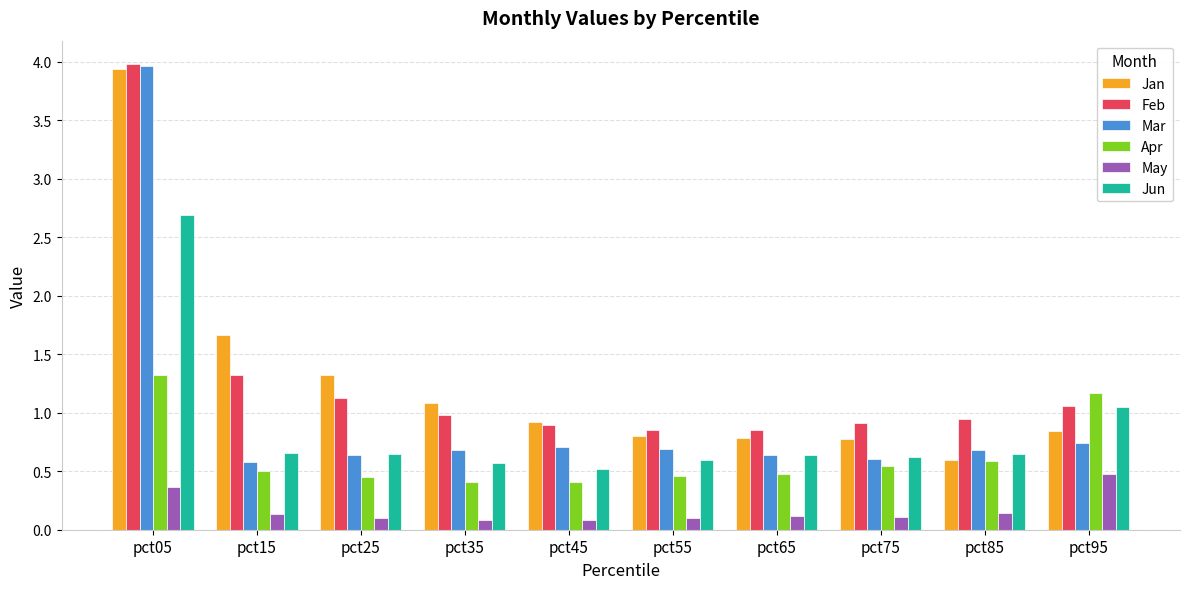

What is the difference between the maximum and minimum values in the Mar series?

3.4